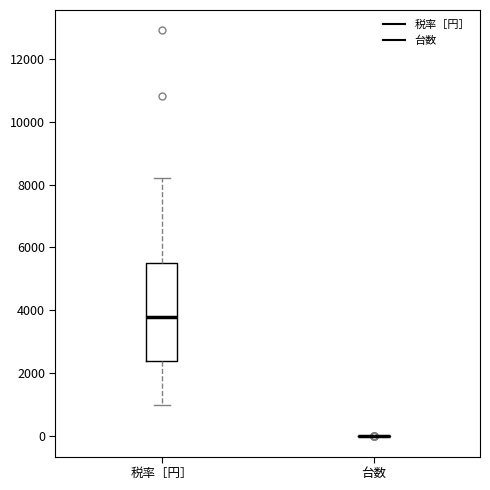

Reading left to right, read every box against the y-axis: the position of its median line, the range the box covers, and the ends of its whiskers. The values are not printed on the chart, so give them approximately, as read against the axis.

税率［円］: median 3800, box 2400 to 5600, whiskers 1000 to 8200
台数: box collapsed to a line at 0, whiskers 0 to 0